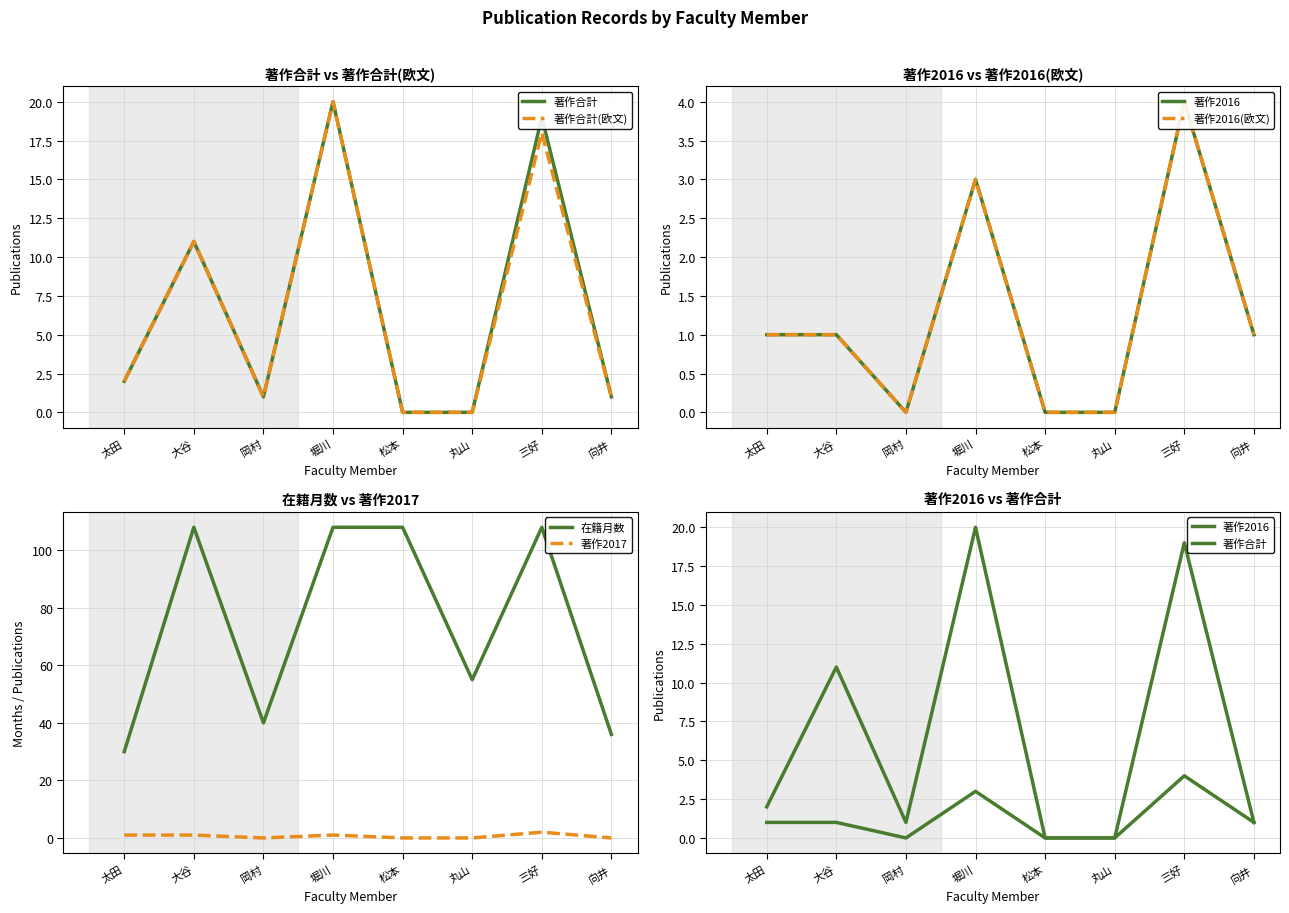

How many values in 著作合計 are above zero?

6